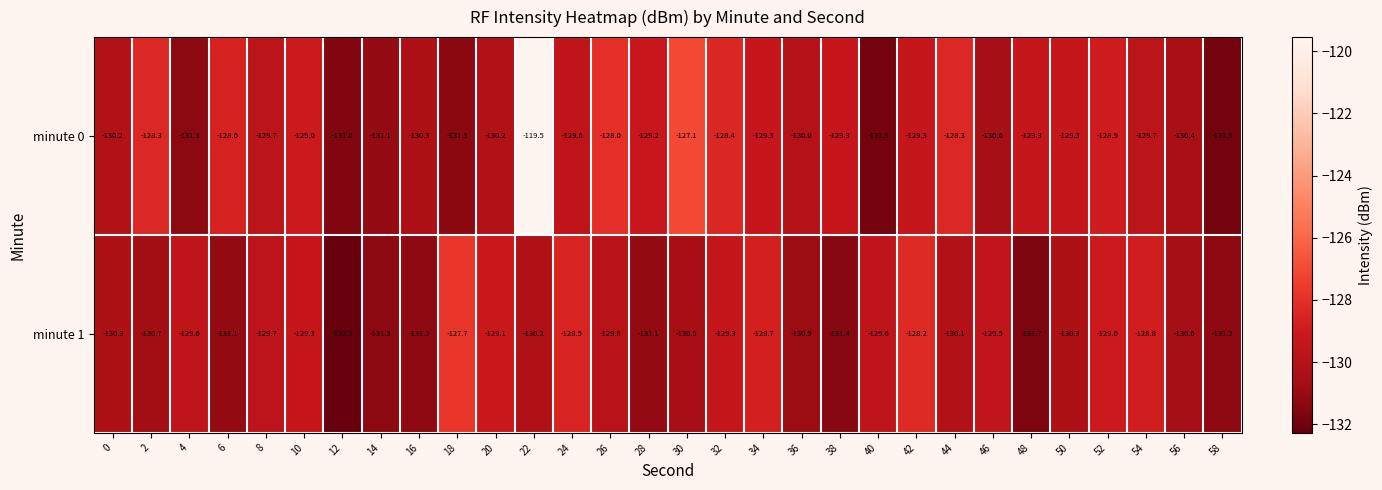

At which label is minute 1 closest to -130?

44